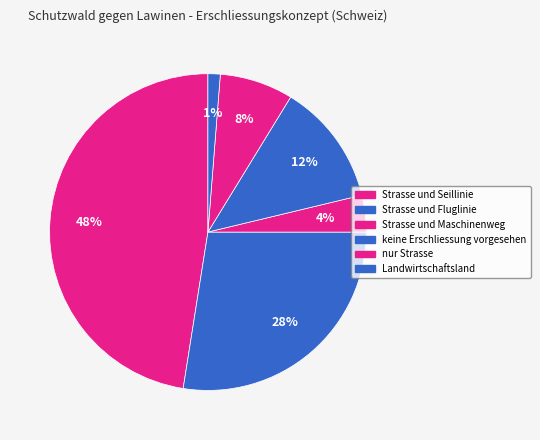

How many slices are in this pie chart?

6